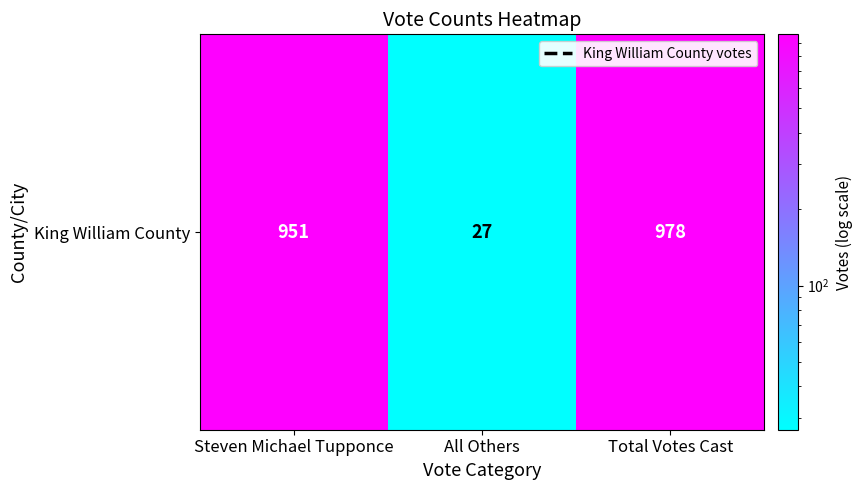

At which label does the data first exceed 951?

Total Votes Cast